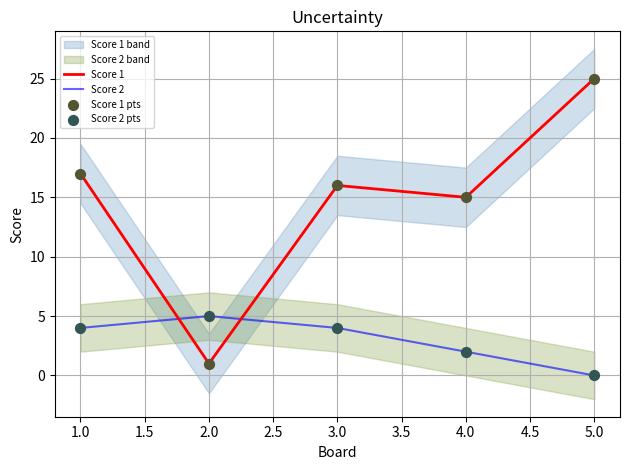

Where do Score 2 and Score 1 first cross each other?

1.0 and 2.0